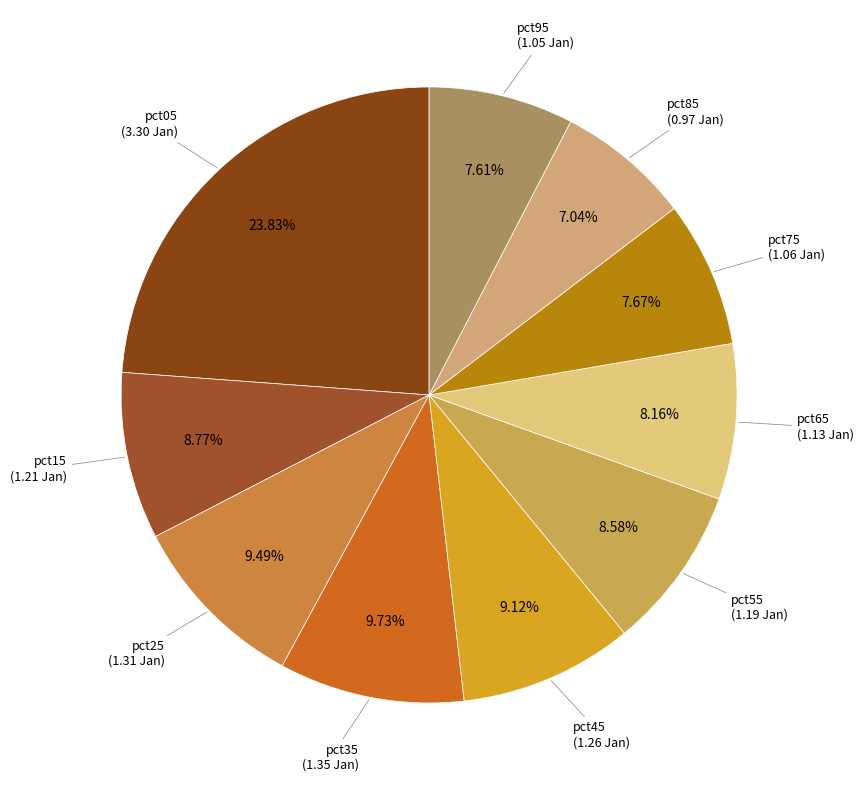

How many segments does this pie chart have?

10